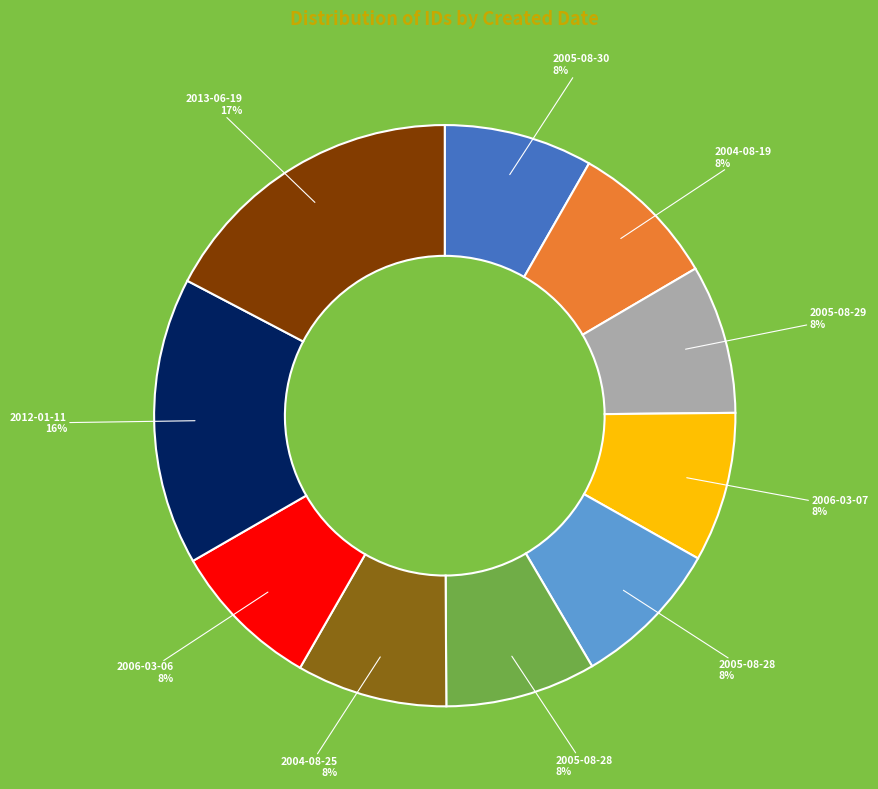

To the nearest percent, what is the difference between the largest and smallest slice percentages?

9%